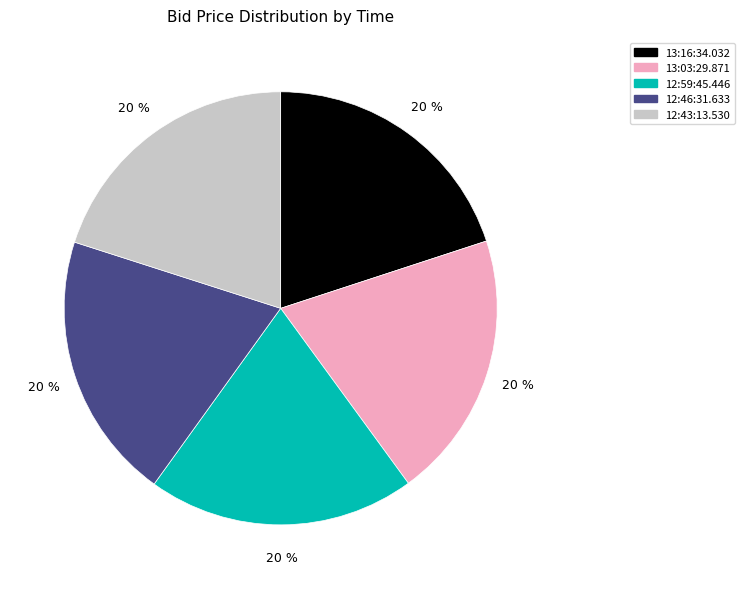

What is the ratio of the value at 13:03:29.871 to the value at 12:59:45.446?

1.0